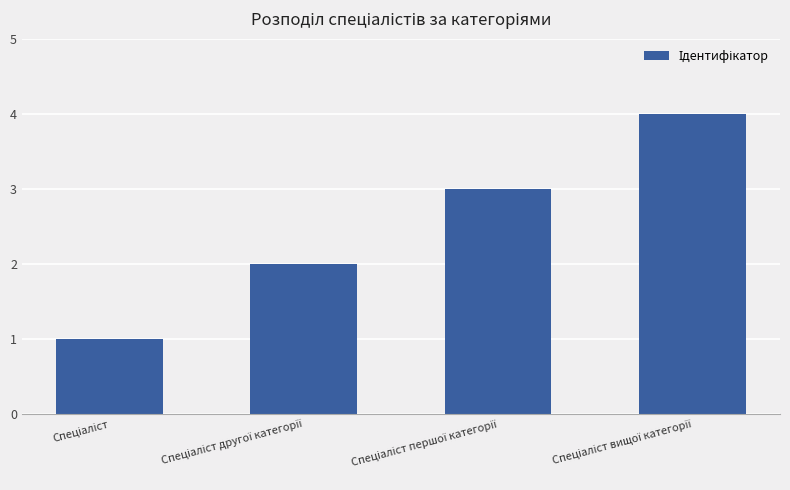

What is the sum of all values?

10